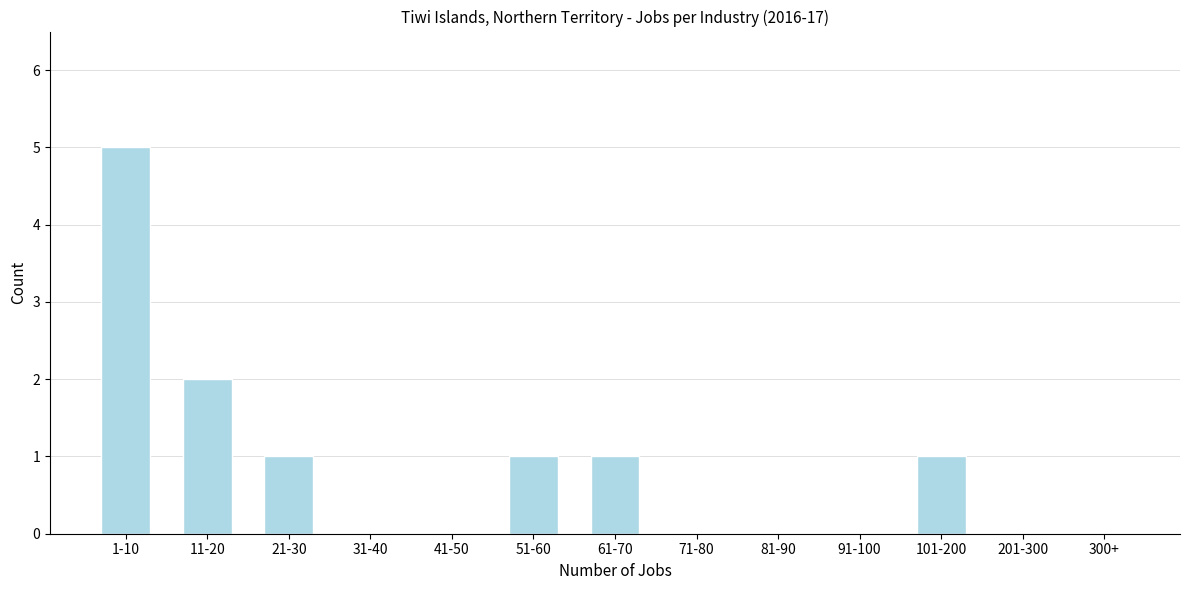

Reading left to right, what are all the values shown in this chart?

1-10=5	11-20=2	21-30=1	31-40=0	41-50=0	51-60=1	61-70=1	71-80=0	81-90=0	91-100=0	101-200=1	201-300=0	300+=0